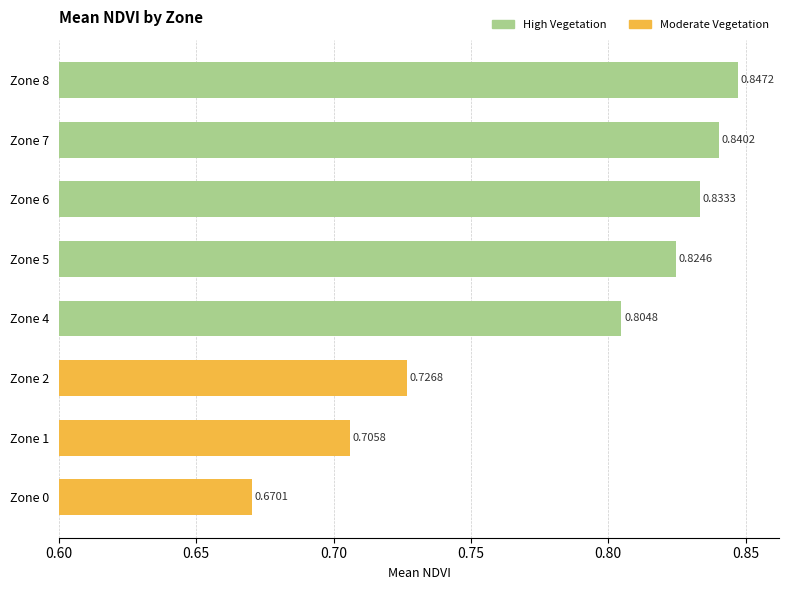

What is the change in value from Zone 1 to Zone 7?

+0.1